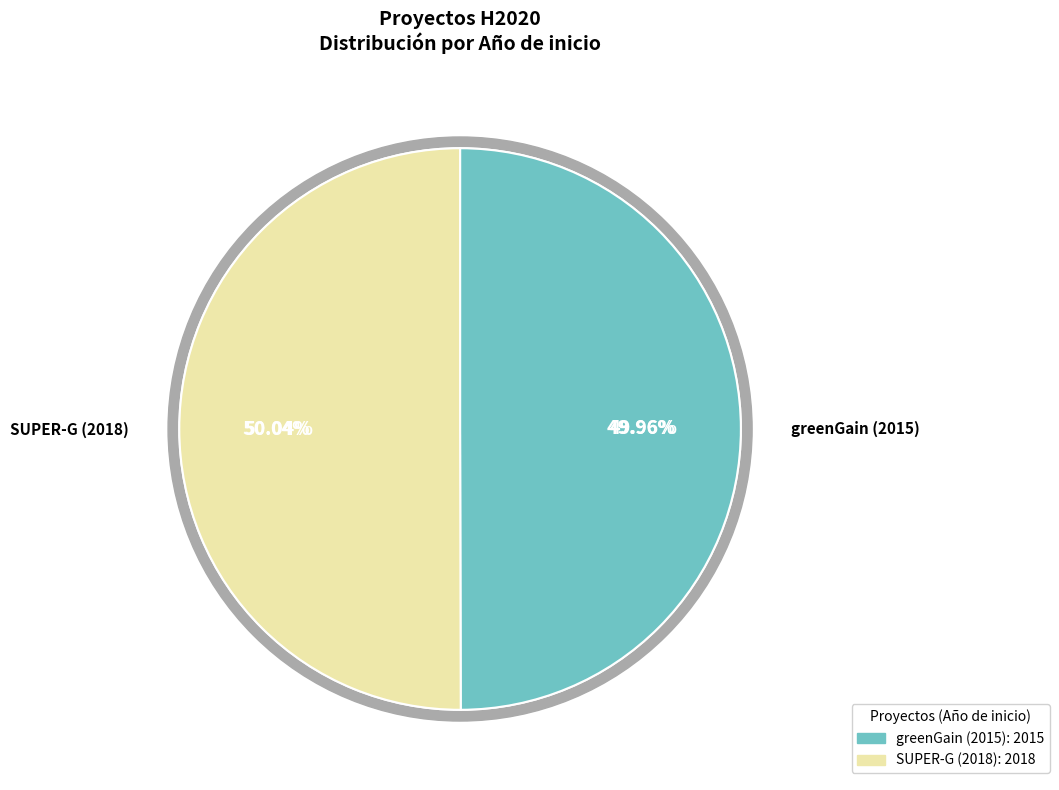

Rank the categories by value from lowest to highest.

greenGain (2015), SUPER-G (2018)